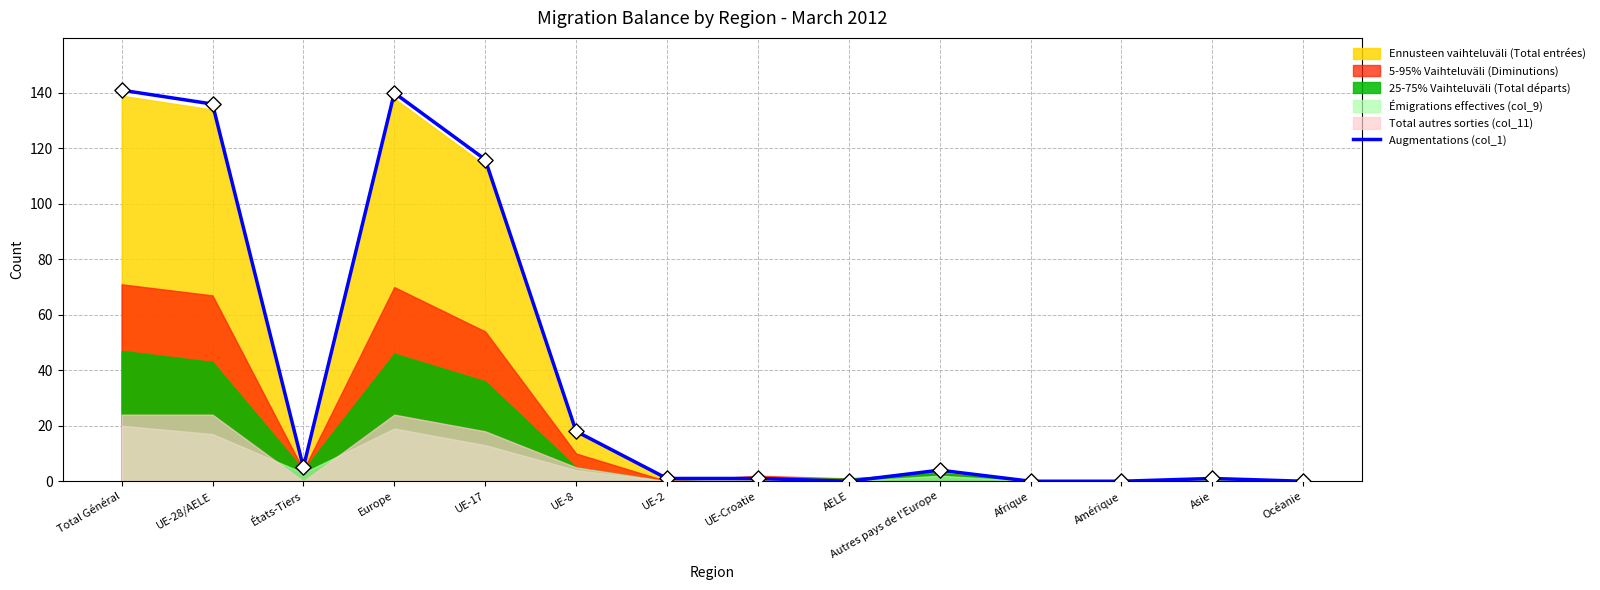

Which has a higher value, Afrique or UE-8?

UE-8